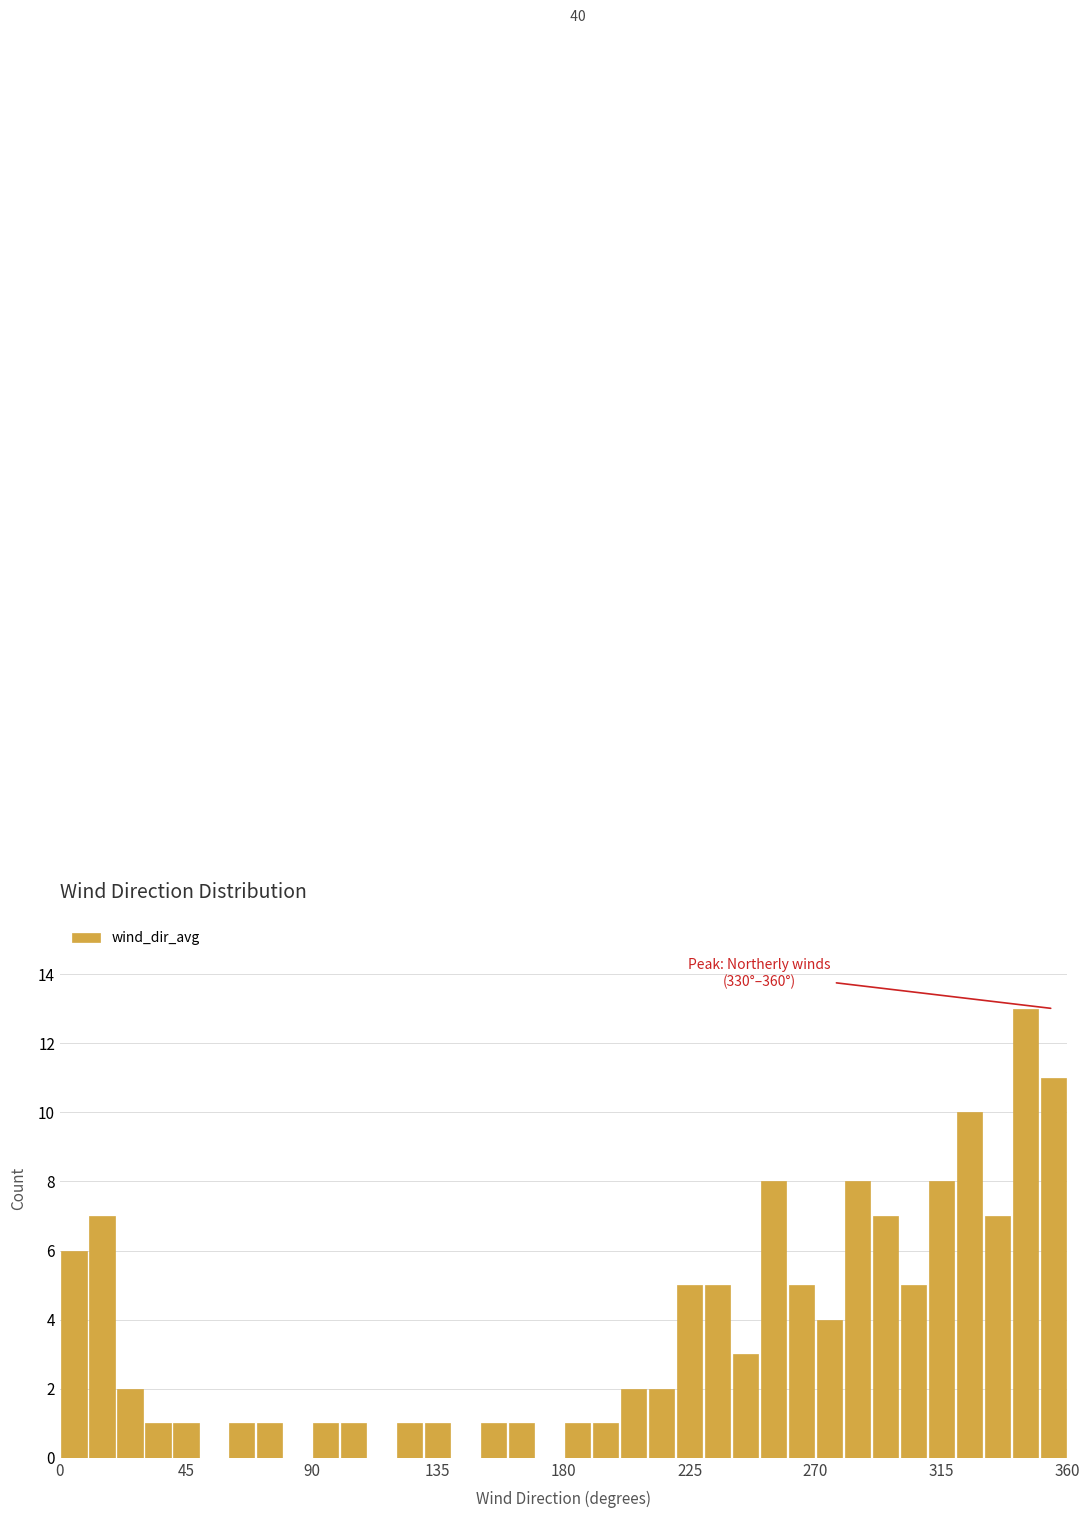

Around what value on the x-axis is the tallest bar? Give the approximate position of its centre, as read against the axis.

345